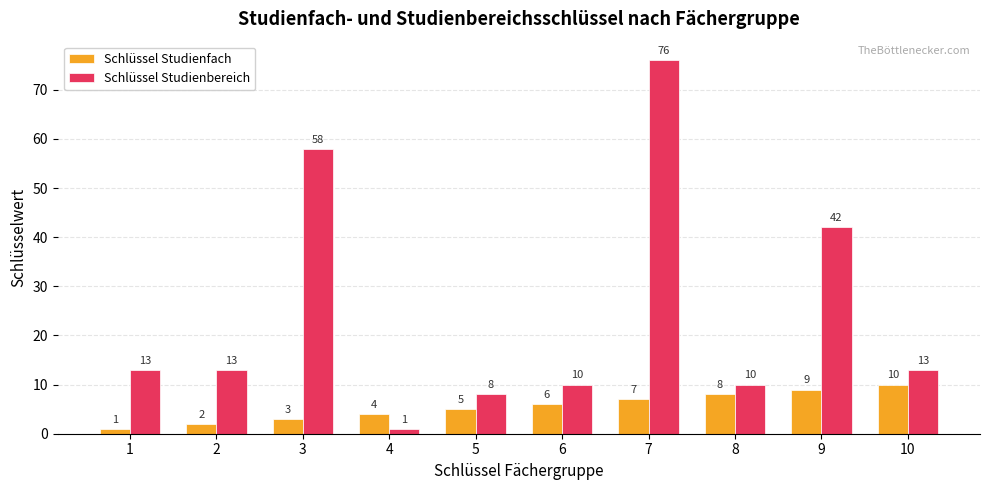

Rank the categories by Schlüssel Studienfach value from lowest to highest.

1, 2, 3, 4, 5, 6, 7, 8, 9, 10